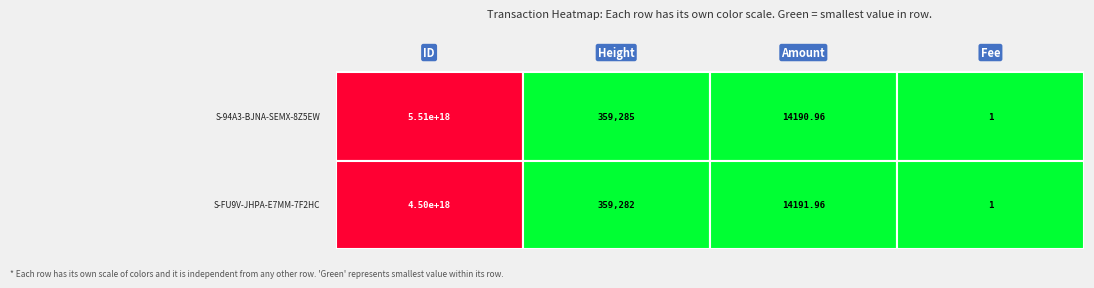

Where is 4501560715741426938 nearest to the value 2250780357870713344?

1